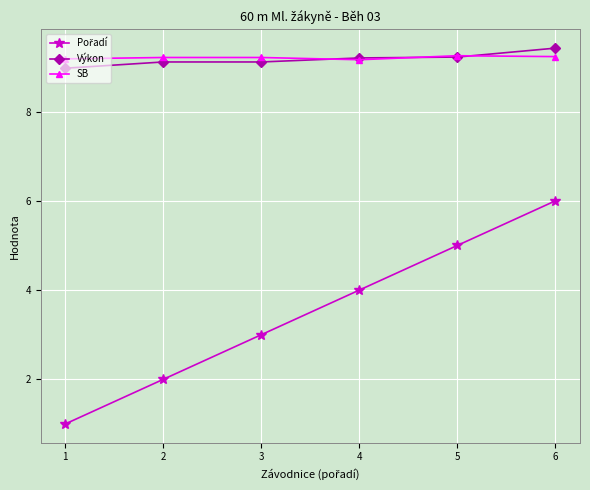

At which label does Výkon reach its peak?

6